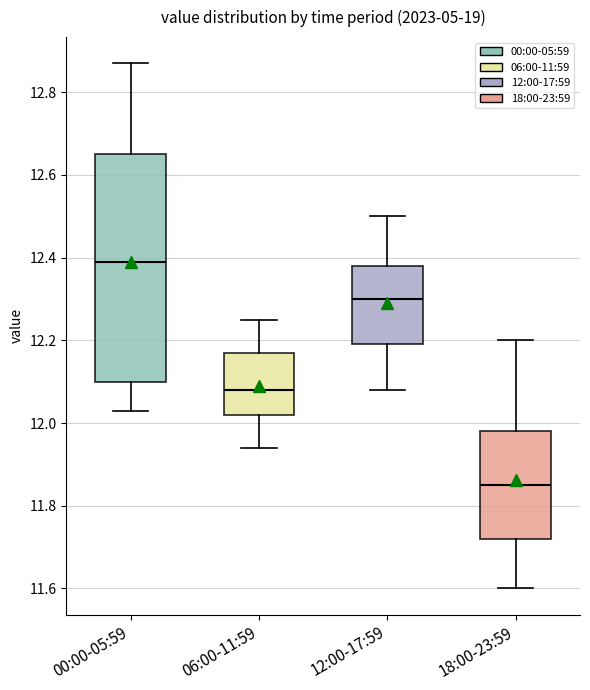

Reading left to right, transcribe this box plot: for each box, give where its median line is, the range the box spans, and where its two whiskers end, as read against the y-axis. The values are not printed on the chart, so give them approximately, as read against the axis.

00:00-05:59: median 12.40, box 12.10 to 12.66, whiskers 12.04 to 12.88
06:00-11:59: median 12.08, box 12.02 to 12.18, whiskers 11.94 to 12.26
12:00-17:59: median 12.30, box 12.20 to 12.38, whiskers 12.08 to 12.50
18:00-23:59: median 11.86, box 11.72 to 11.98, whiskers 11.60 to 12.20